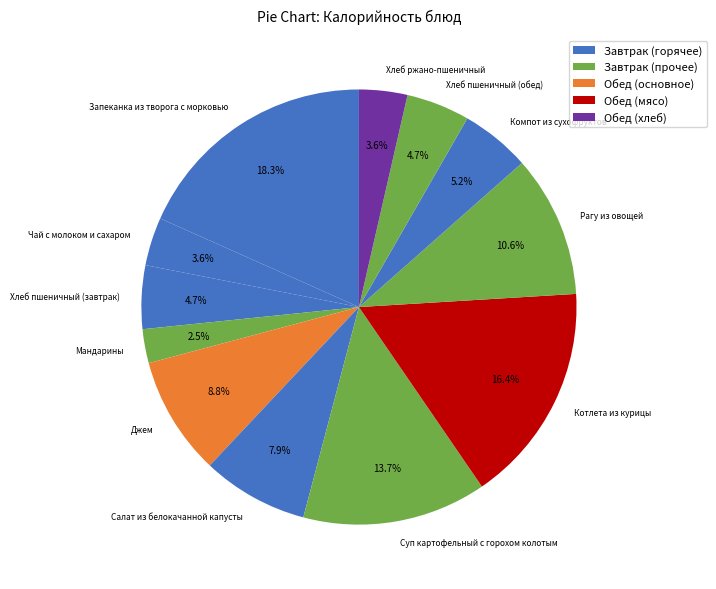

Do Мандарины and Чай с молоком и сахаром together represent more than half of the pie?

No